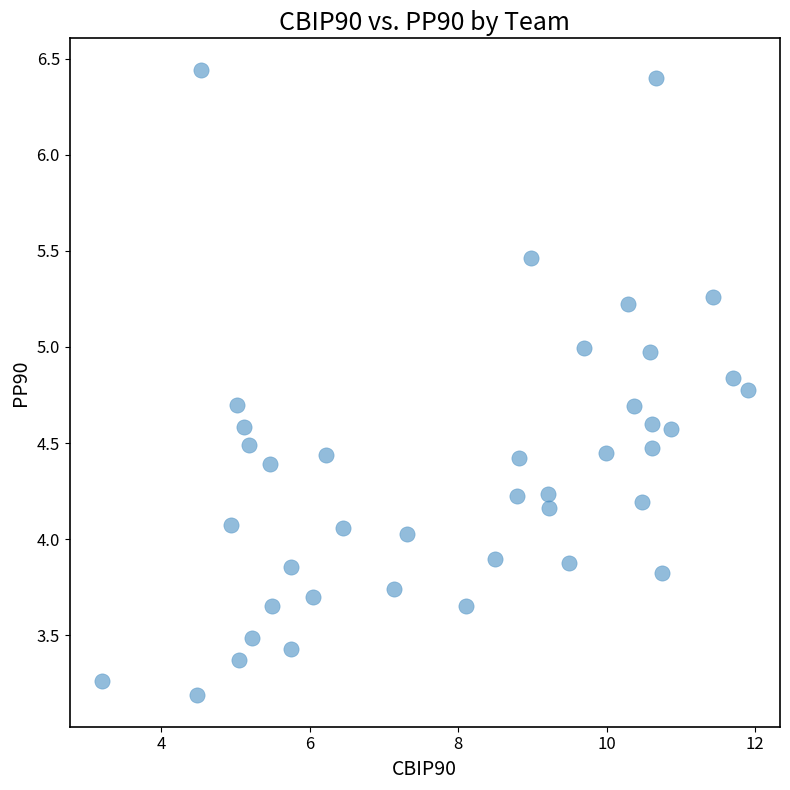

What is the range of X values (max minus min)?

8.7